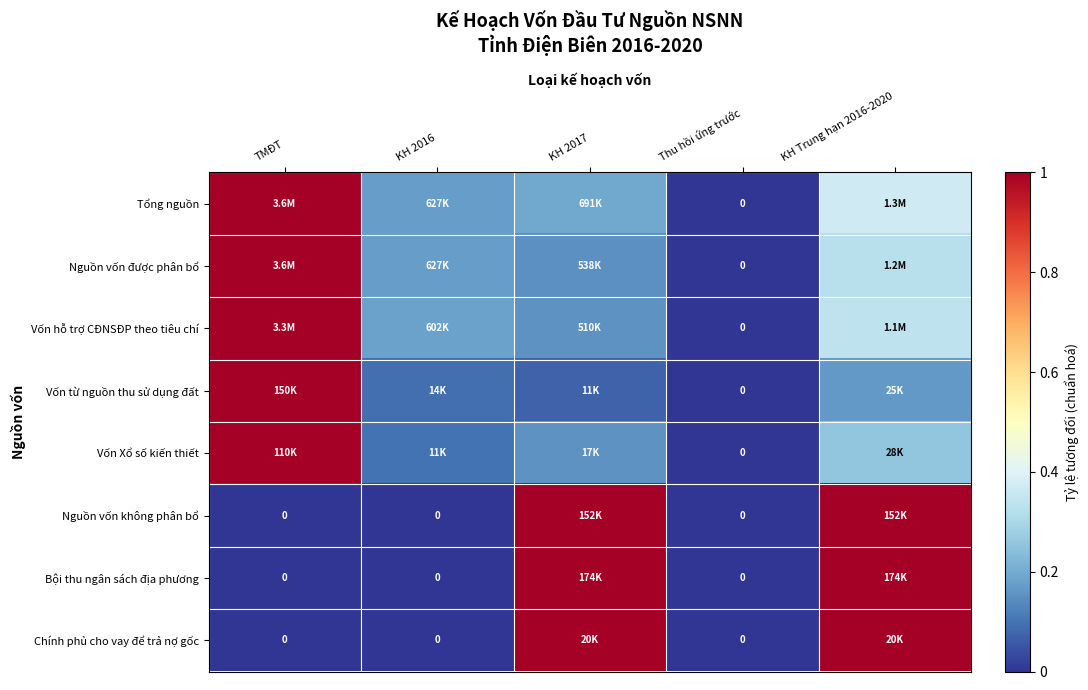

The Vốn từ nguồn thu sử dụng đất series shows 0.2 at KH Trung hạn 2016-2020. True or false?

True